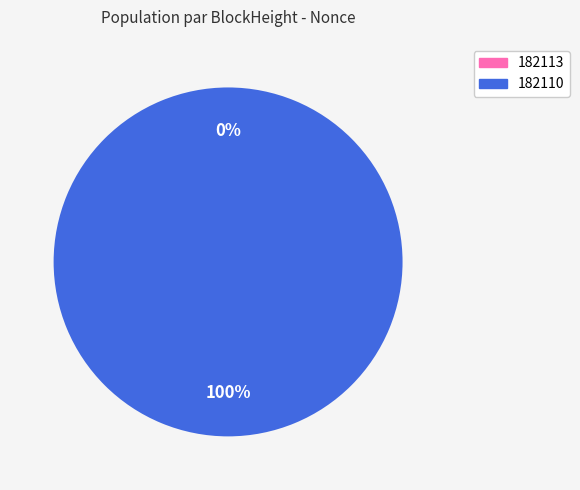

Is it true that 182110 is 100% of the pie?

True